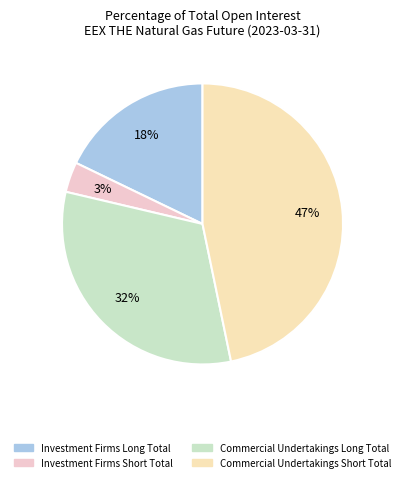

Count the number of slices in the pie.

4